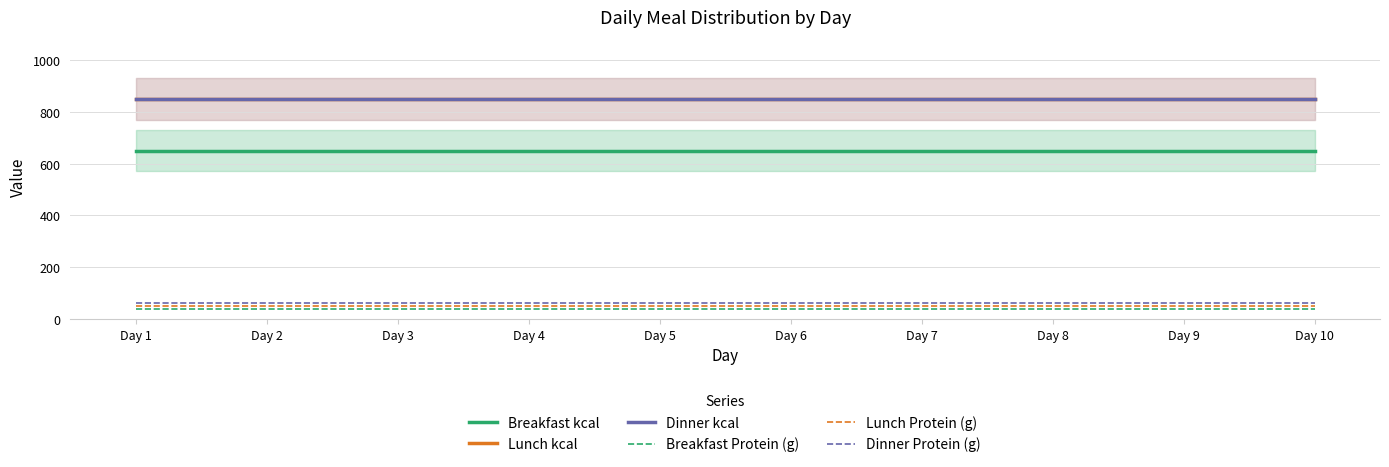

True or false: Breakfast Protein (g) and Lunch Protein (g) cross at least once.

False